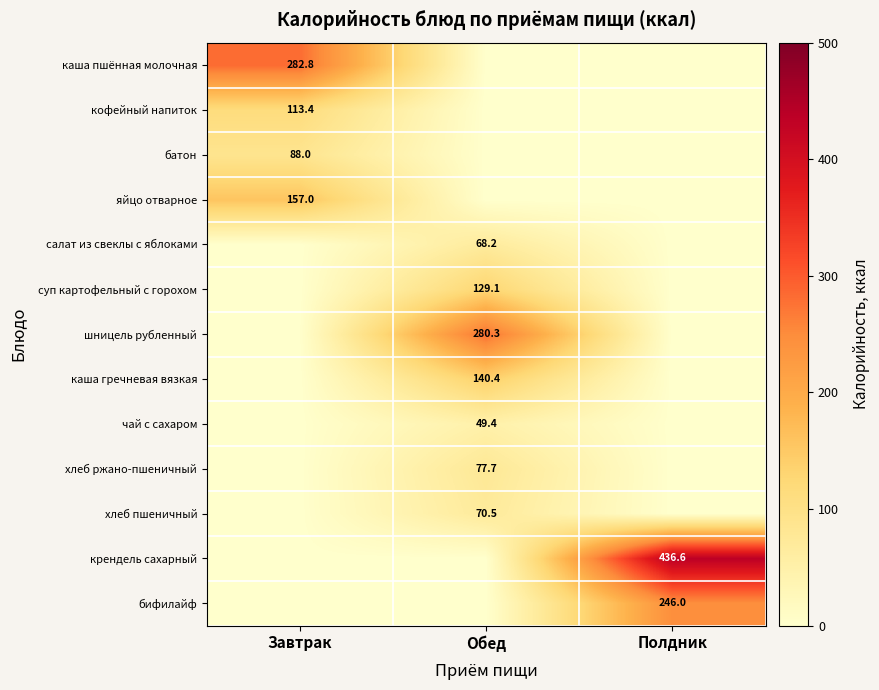

Is it true that каша гречневая вязкая equals 140.4 at Обед?

True